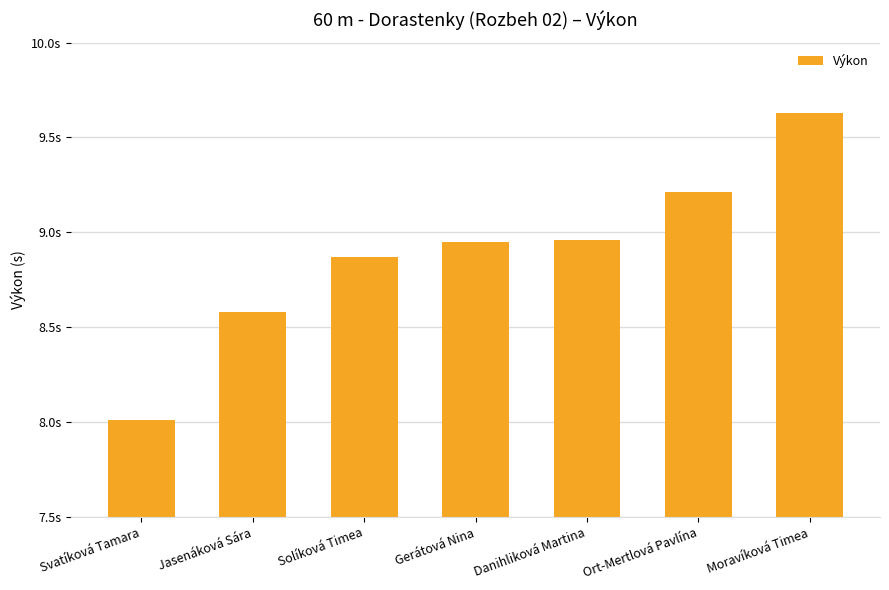

Does the chart contain any negative values?

No